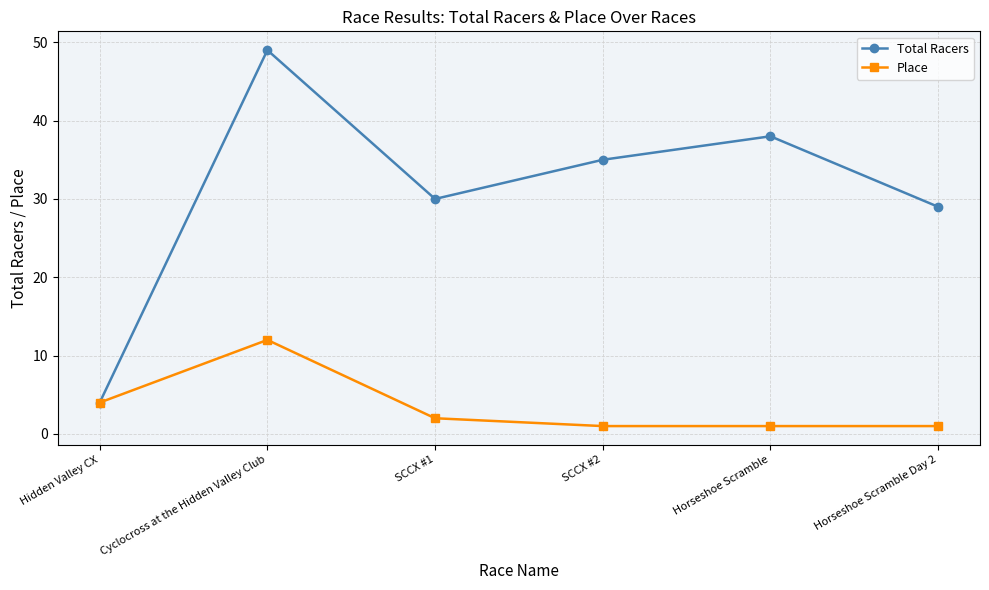

At how many categories does at least one series exceed 6?

5